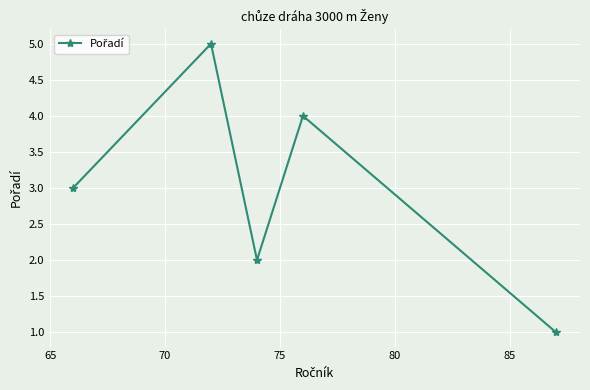

What is the value of the 4th point from the left?

4